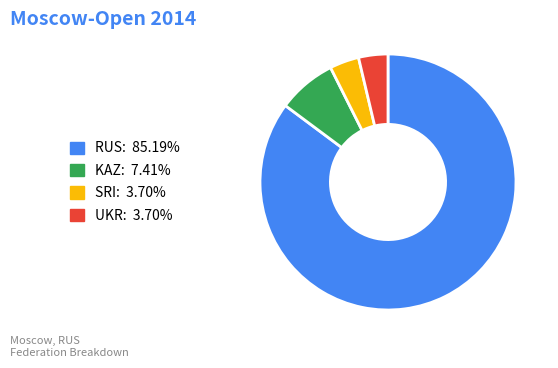

Combined, do SRI and KAZ account for over 50%?

No